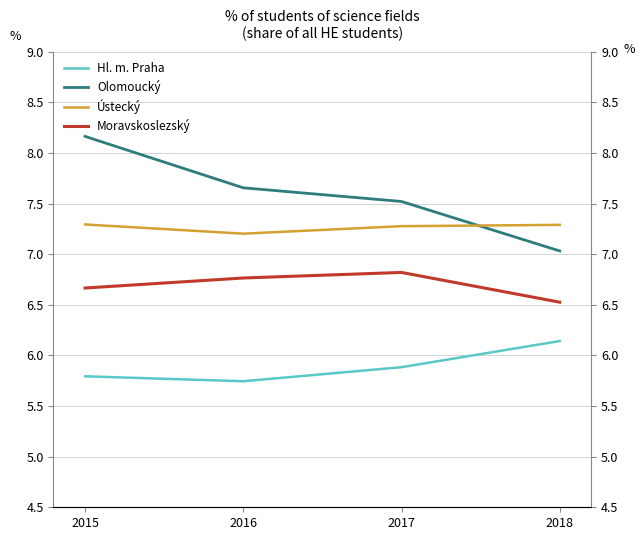

What is the average value of the Hl. m. Praha series?

5.9